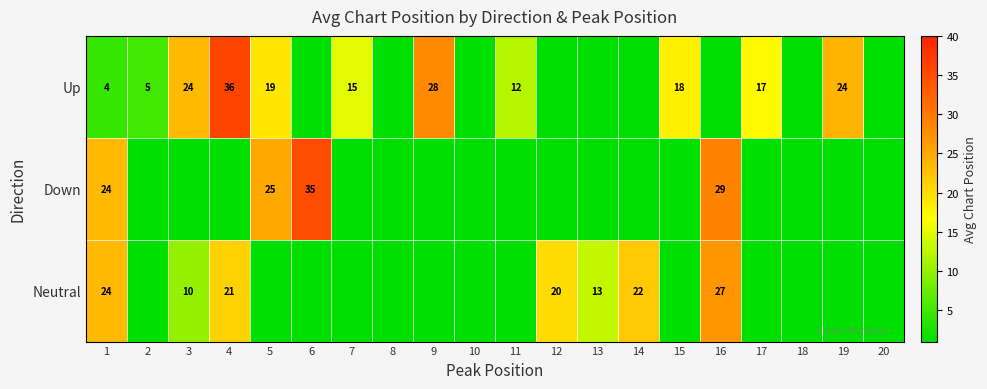

The Up series shows 21 at 7. True or false?

False